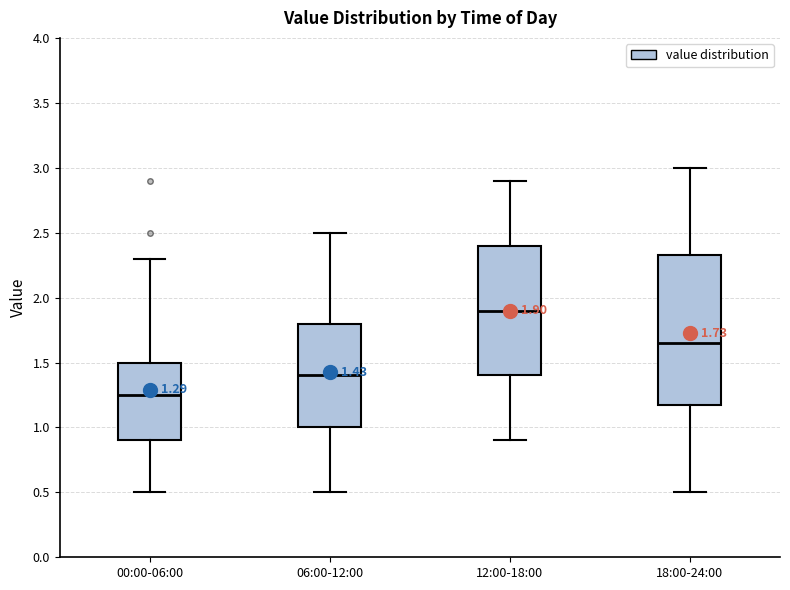

Which box's median line is the highest?

12:00-18:00